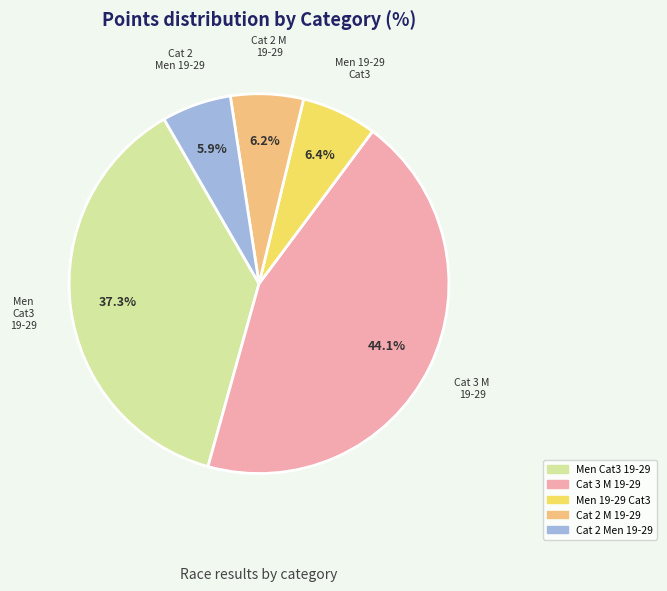

Combined, what portion of the pie is Cat 2 Men 19-29 and Men 19-29 Cat3?

12.3%